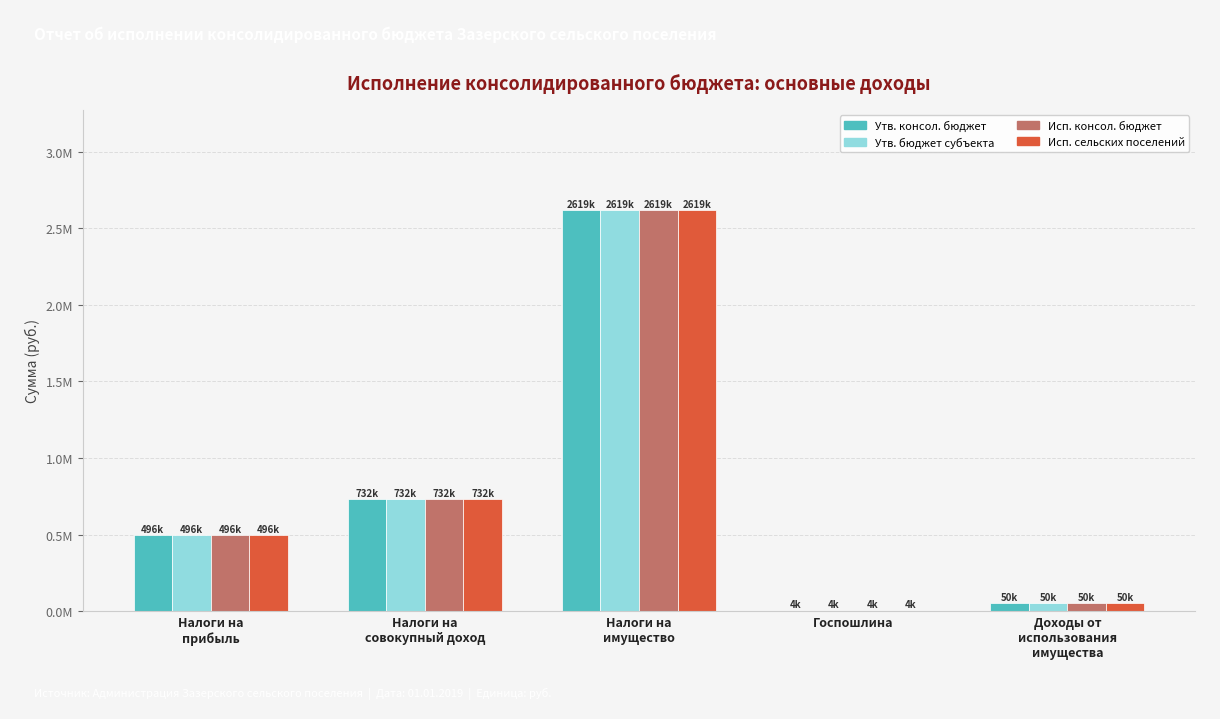

True or false: Утв. консол. бюджет has a value of 77518.4 at Доходы от
использования
имущества.

False